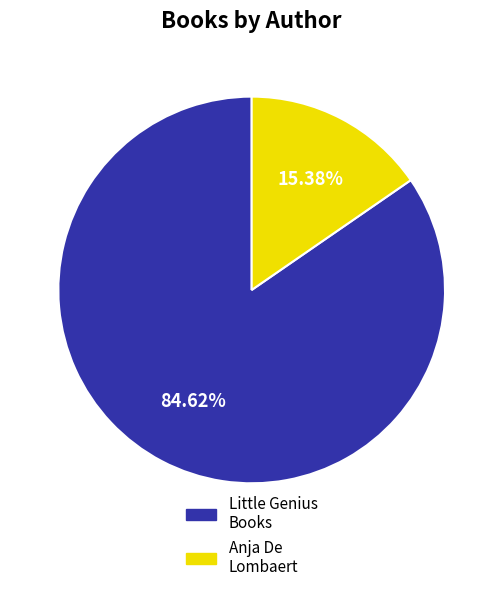

What is the smallest slice in the pie chart?

Anja De Lombaert